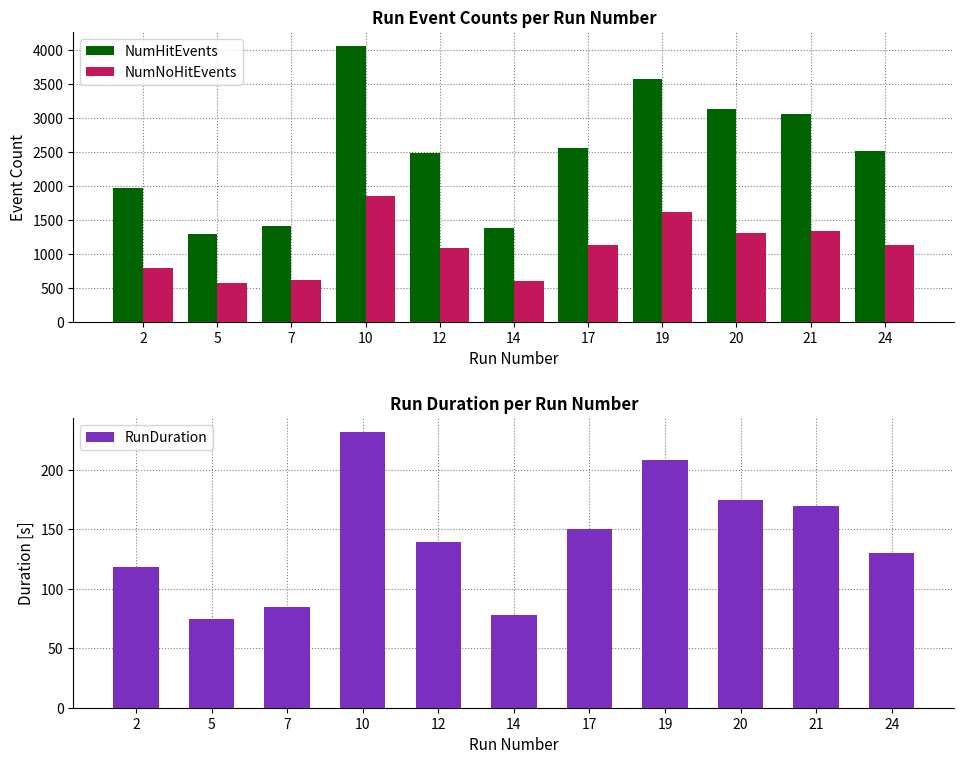

What value does the NumHitEvents series have at 2?

1960